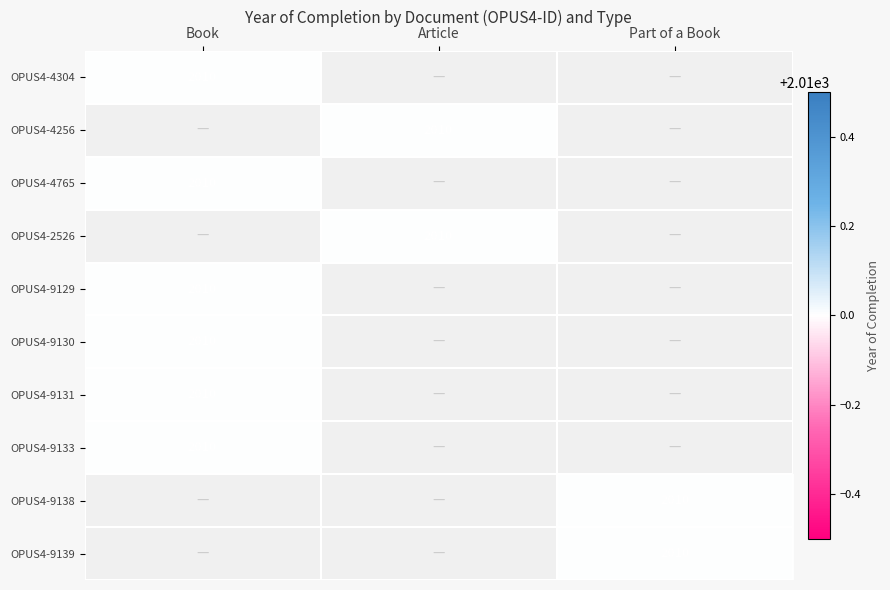

The OPUS4-4304 series shows 2680 at Book. True or false?

False